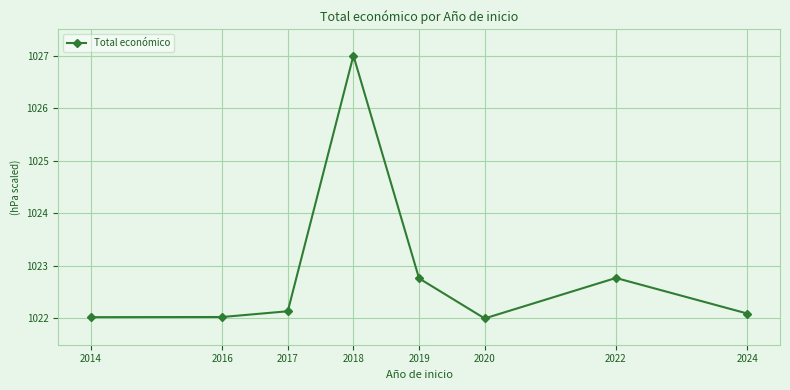

True or false: there are more than 1 points higher than both neighbors.

True